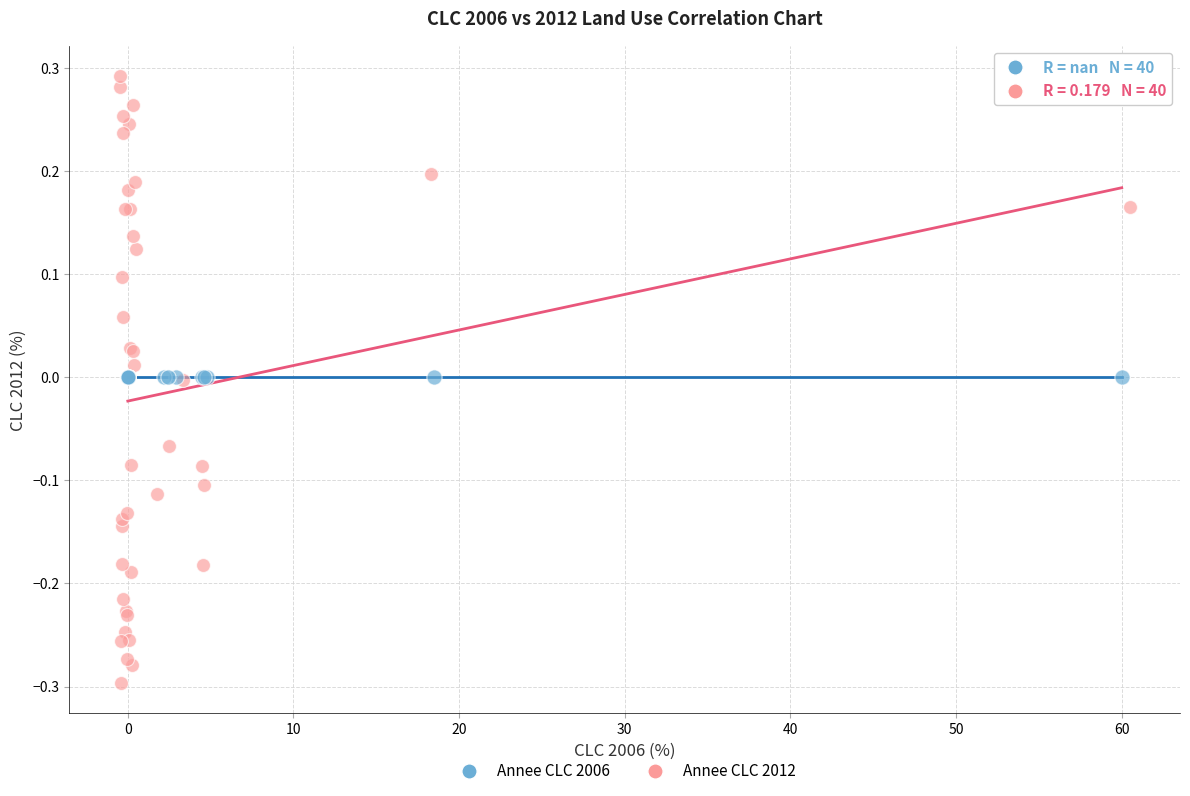

What are all the series names shown in the legend?

Annee CLC 2006, Annee CLC 2012